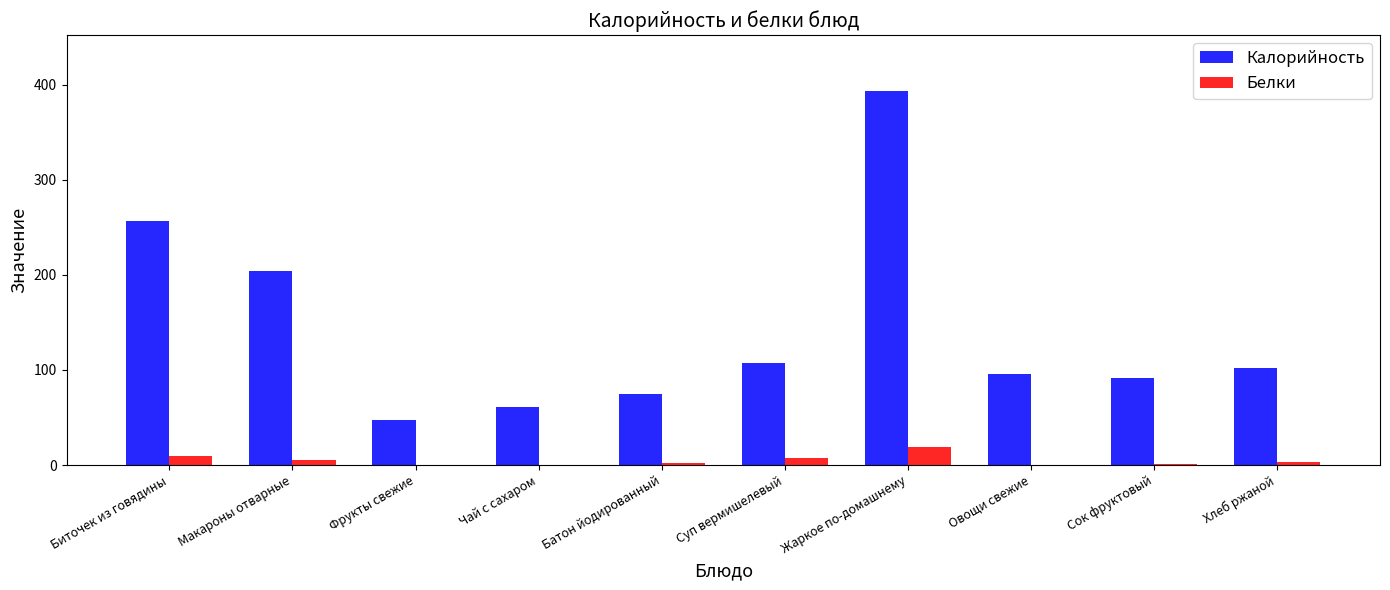

What is the greatest value displayed?

393.0